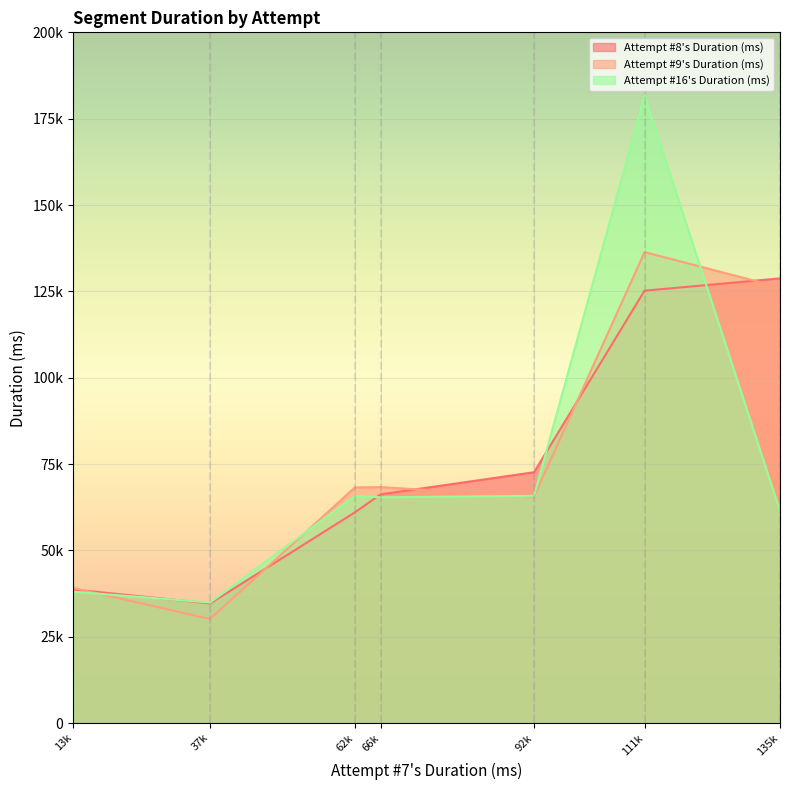

The Attempt #8's Duration (ms) series shows 38704 at Bowser 1 Deaths. True or false?

True